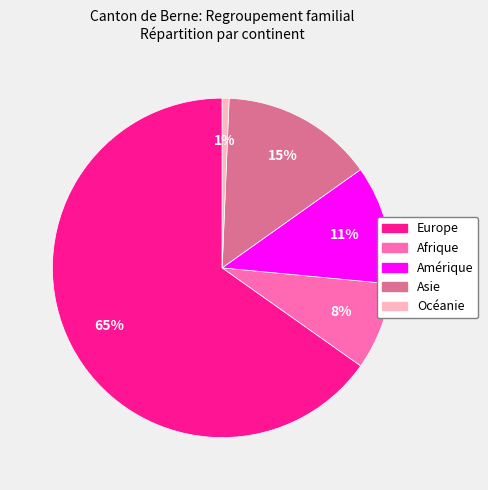

How many slices are in this pie chart?

5